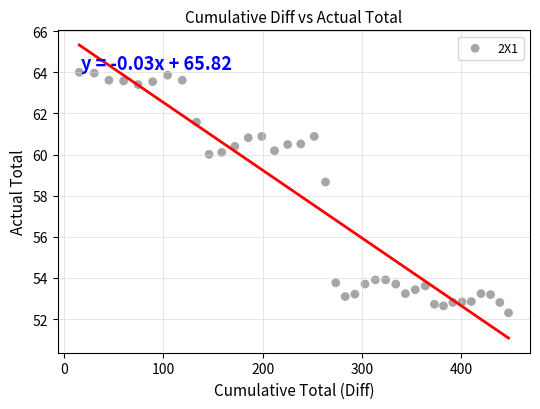

What Y value in the scatter plot is closest to 58?

58.7